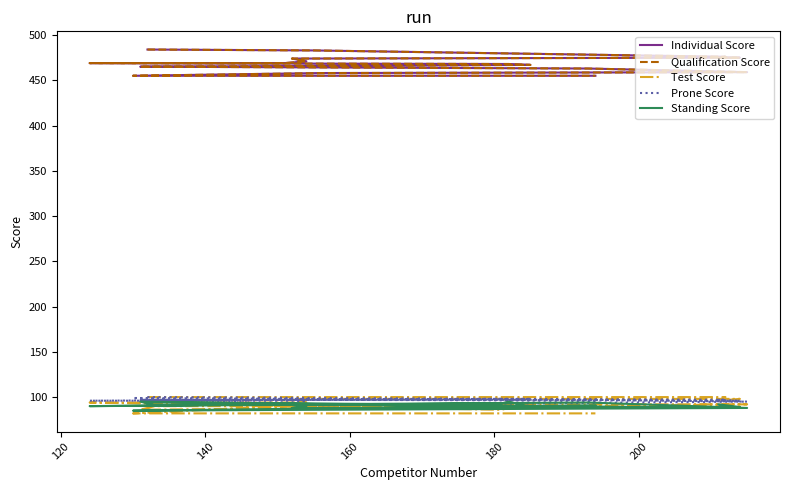

At which category does Standing Score reach its first local valley?

140